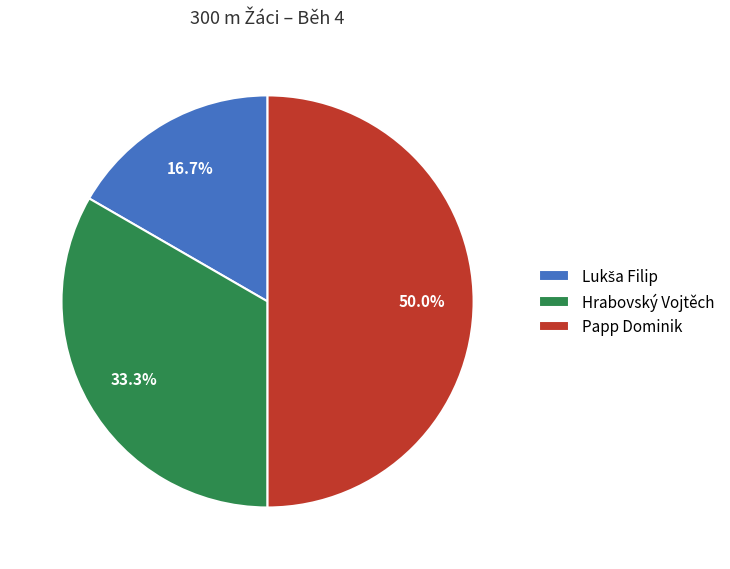

Which slice is the largest?

Papp Dominik